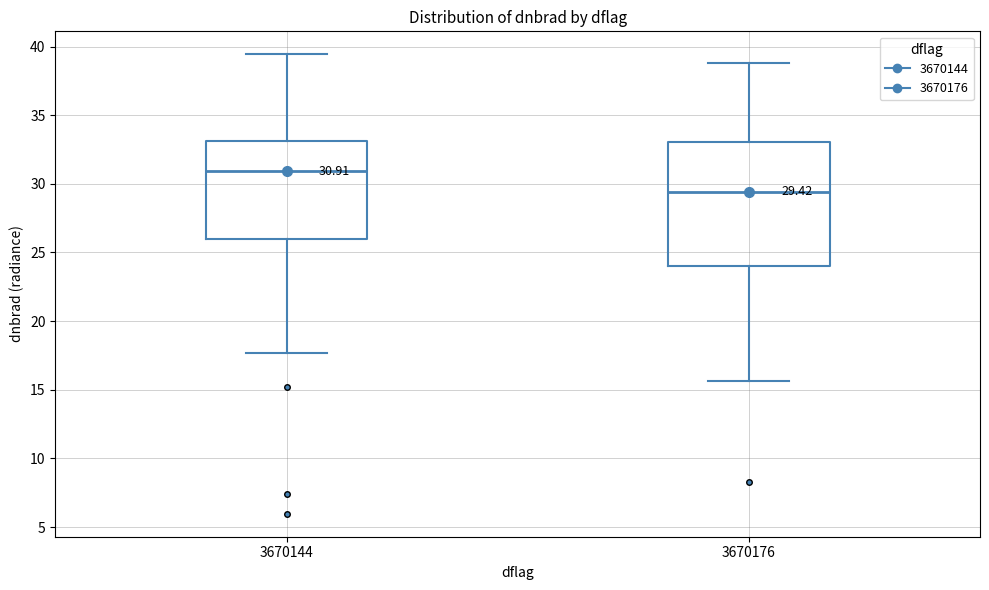

Which box is the tallest, from its lower edge to its upper edge?

3670176